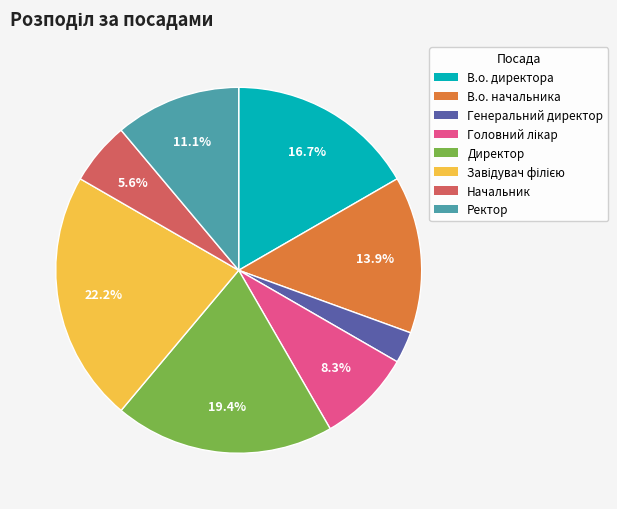

Do В.о. начальника and В.о. директора together represent more than half of the pie?

No